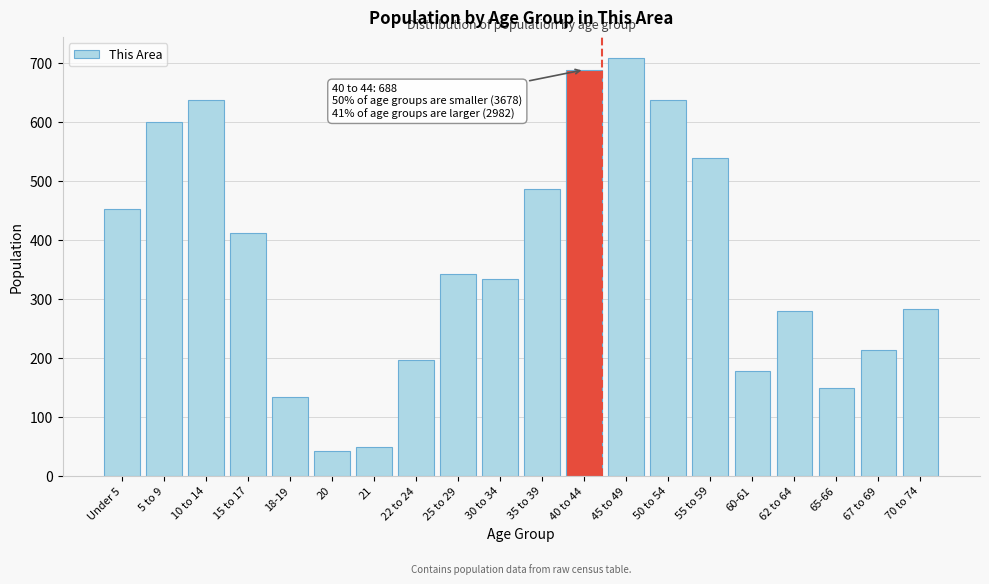

Between 67 to 69 and 35 to 39, which is larger?

35 to 39